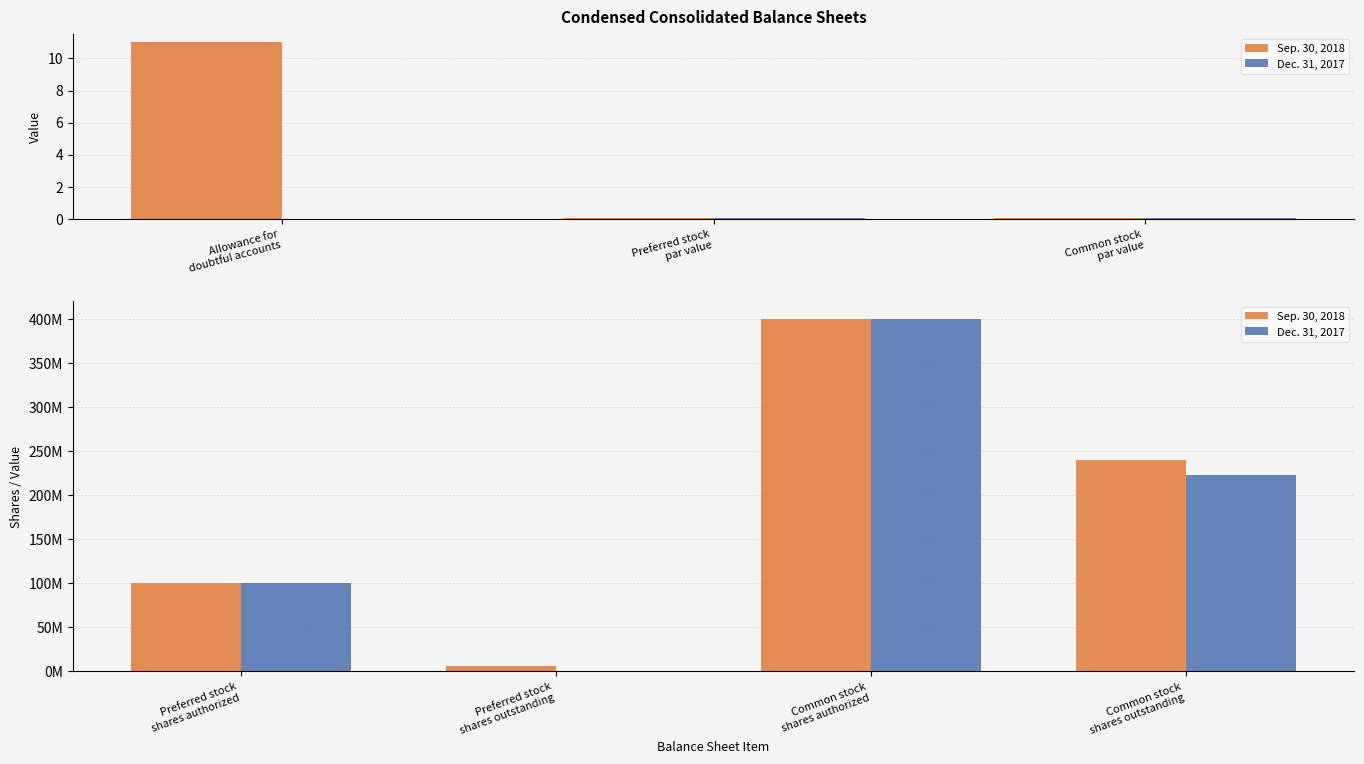

What is the value of the Sep. 30, 2018 bar at the 4th from the left?

240511126